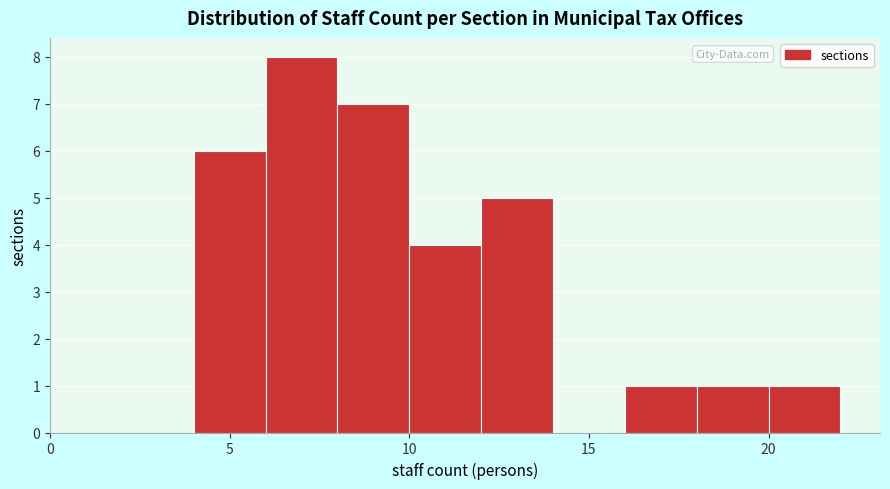

Reading left to right, list every bar in this chart as the range it spans on the x-axis followed by its height. The values are not printed on the chart, so give them approximately, as read against the axis.

0 to 2: 0
2 to 4: 0
4 to 6: 6
6 to 8: 8
8 to 10: 7
10 to 12: 4
12 to 14: 5
14 to 16: 0
16 to 18: 1
18 to 20: 1
20 to 22: 1